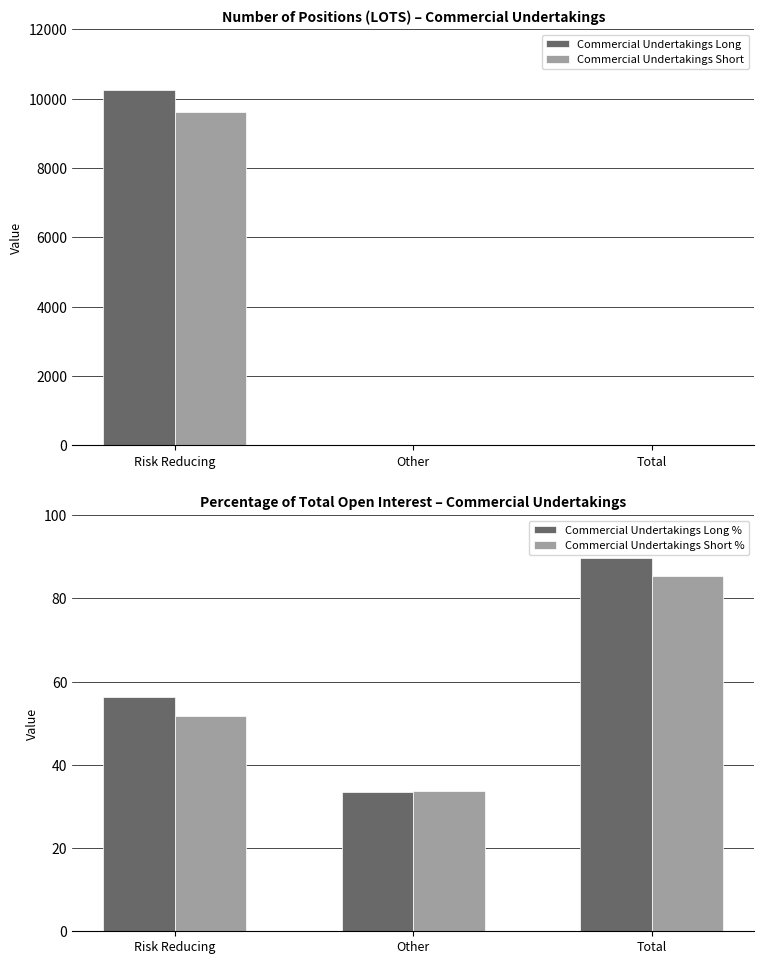

What is the sum of all Commercial Undertakings Short % values?

170.8